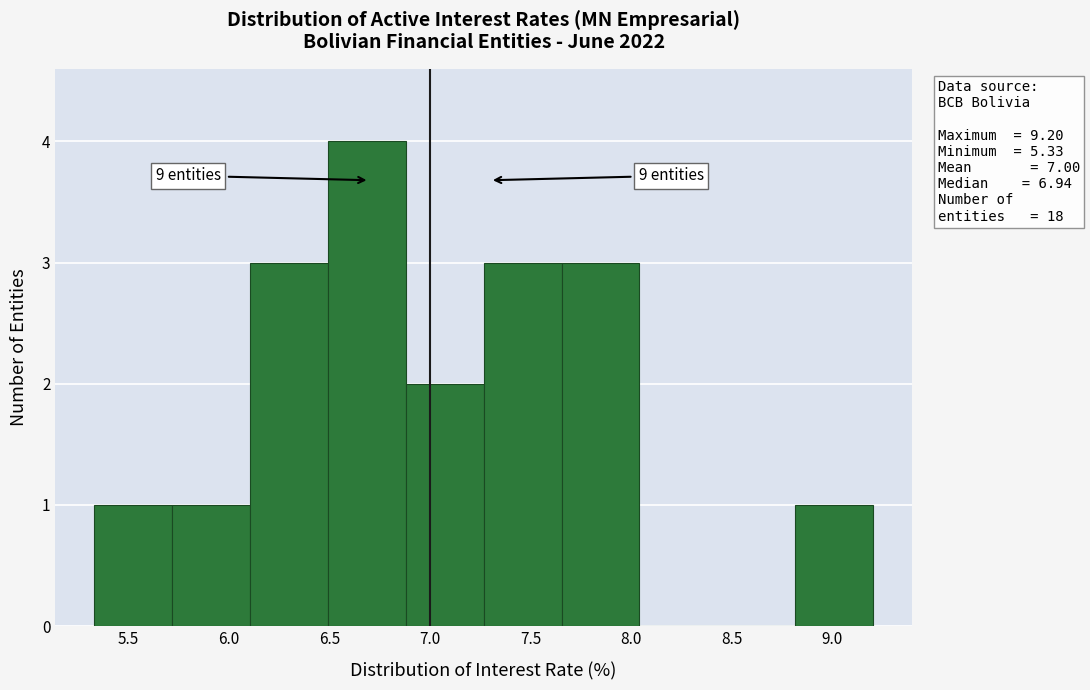

Which range on the x-axis has the tallest bar?

6.50 to 6.90